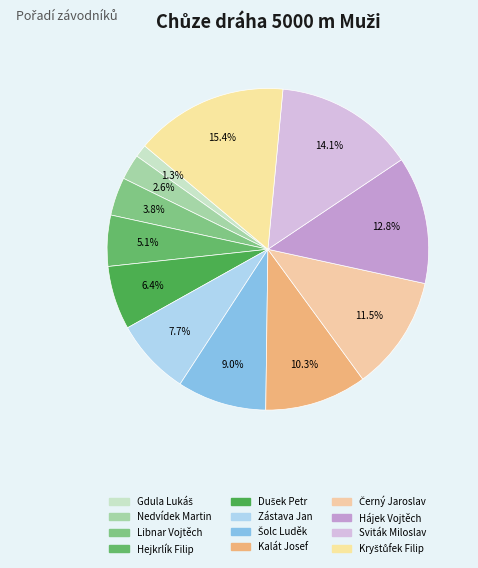

Is Gdula Lukáš the majority of the pie?

No